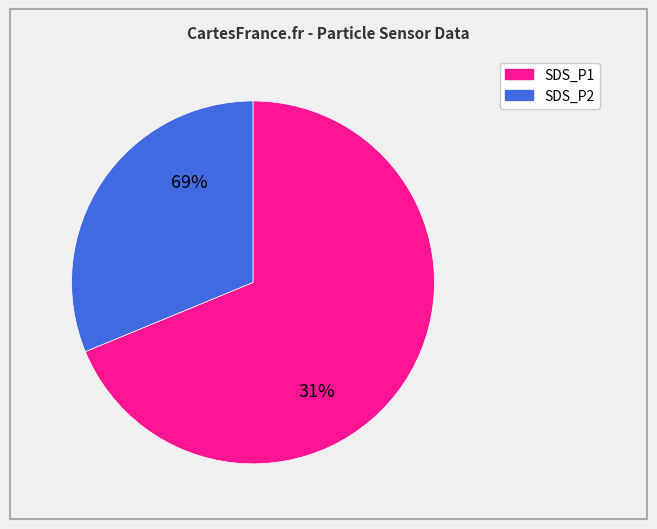

How many slices are in this pie chart?

2